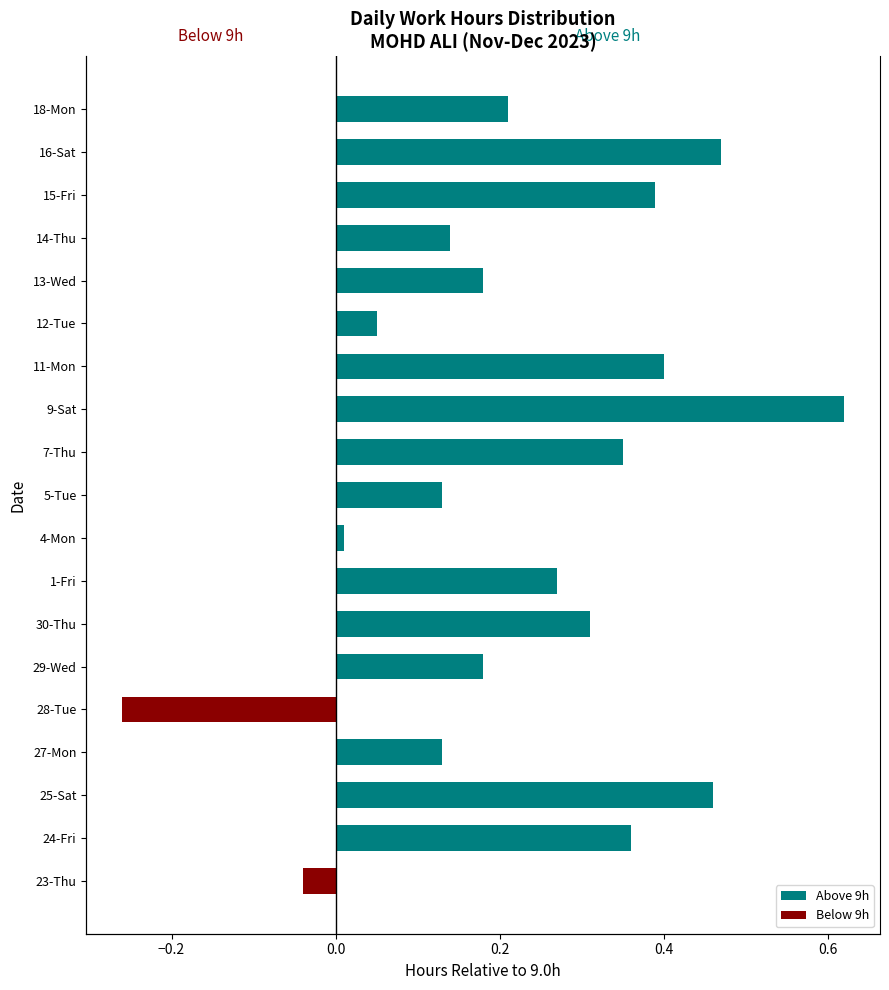

How many bars are there in each group?

2